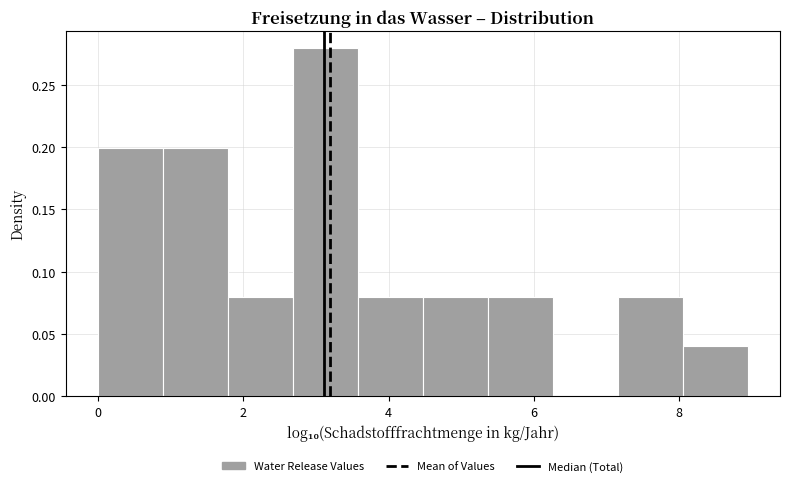

Which range on the x-axis has the tallest bar?

2.6 to 3.6